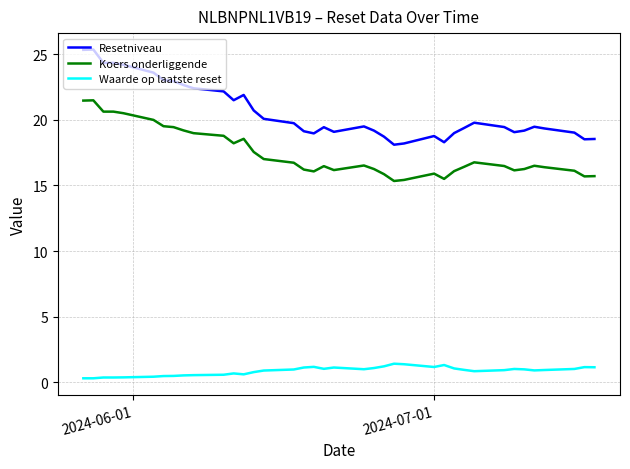

What is the difference between the maximum and minimum values in the Koers onderliggende series?

6.1